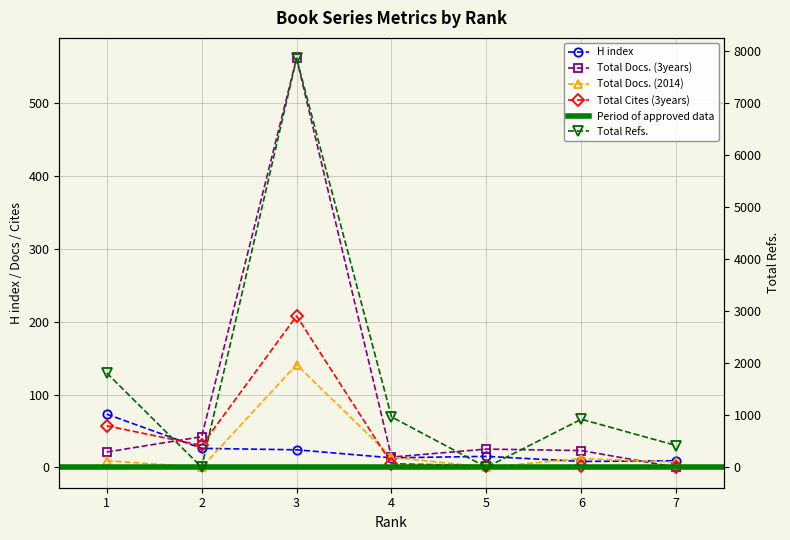

How many data points in Total Docs. (2014) are above 9?

3